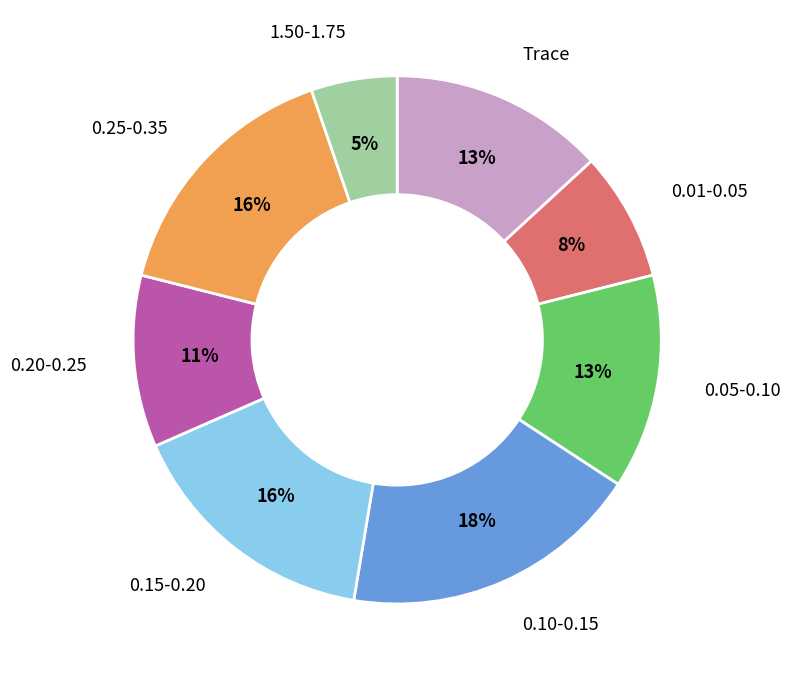

The 0.15-0.20 slice represents 16% of the pie. True or false?

True